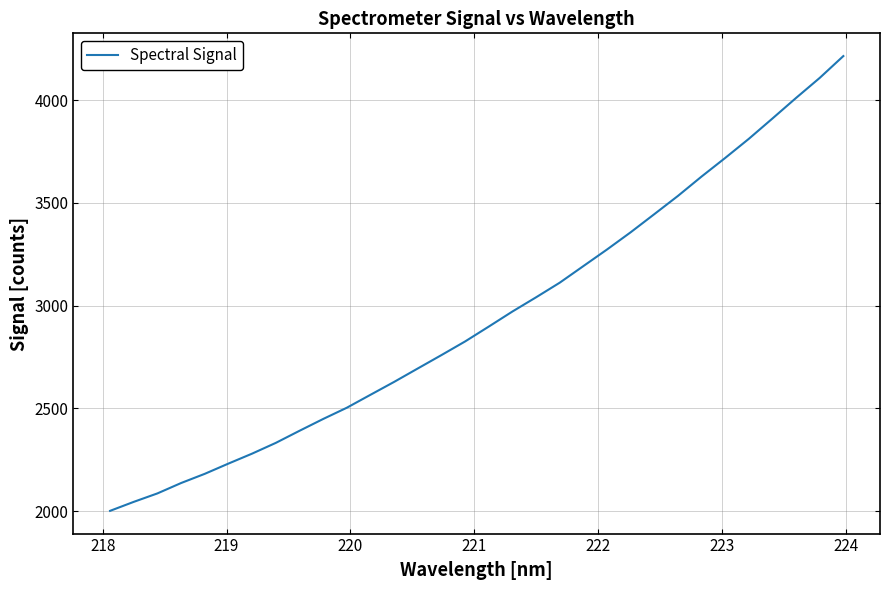

How many lines are shown in the chart?

1